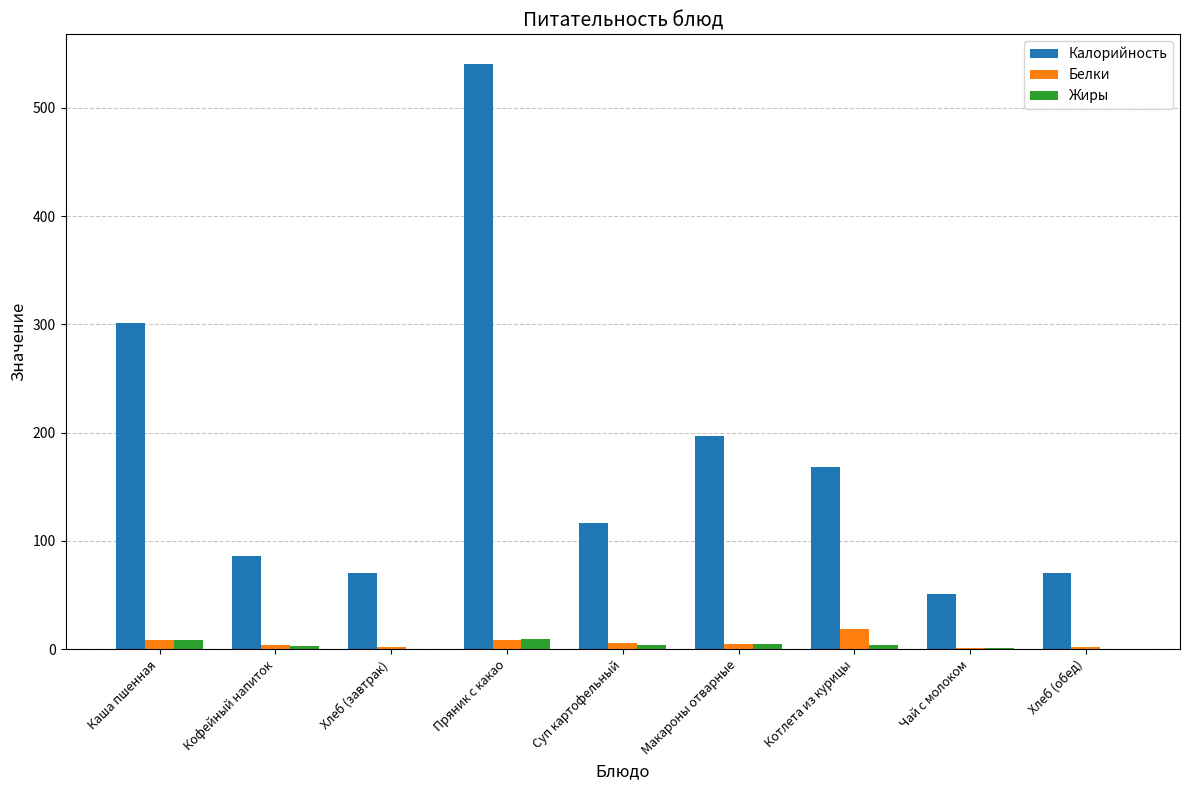

How many data points does each series have?

9